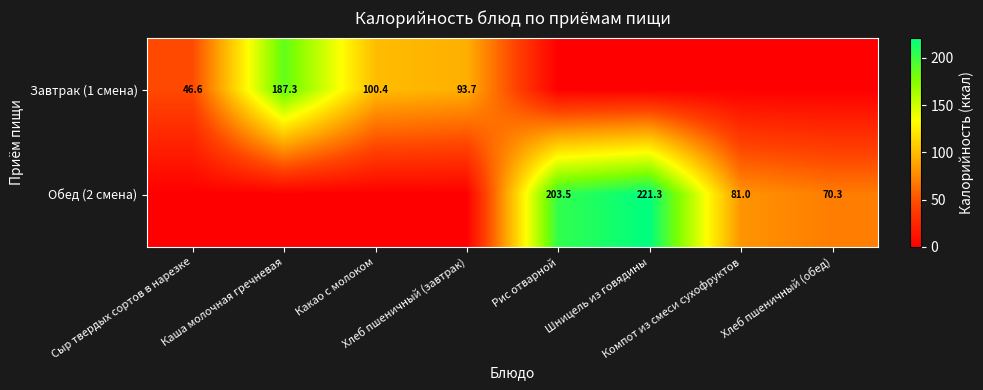

True or false: Завтрак (1 смена) has a value of 0.0 at Шницель из говядины.

True